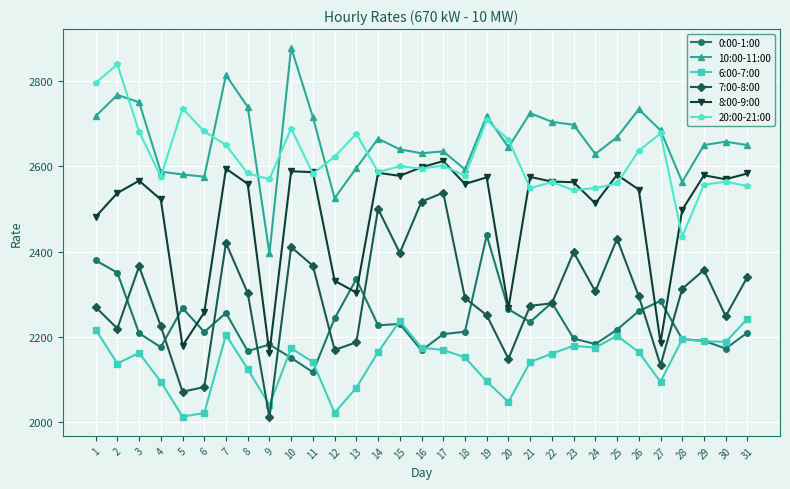

At which category is the sum across all series the highest?

7